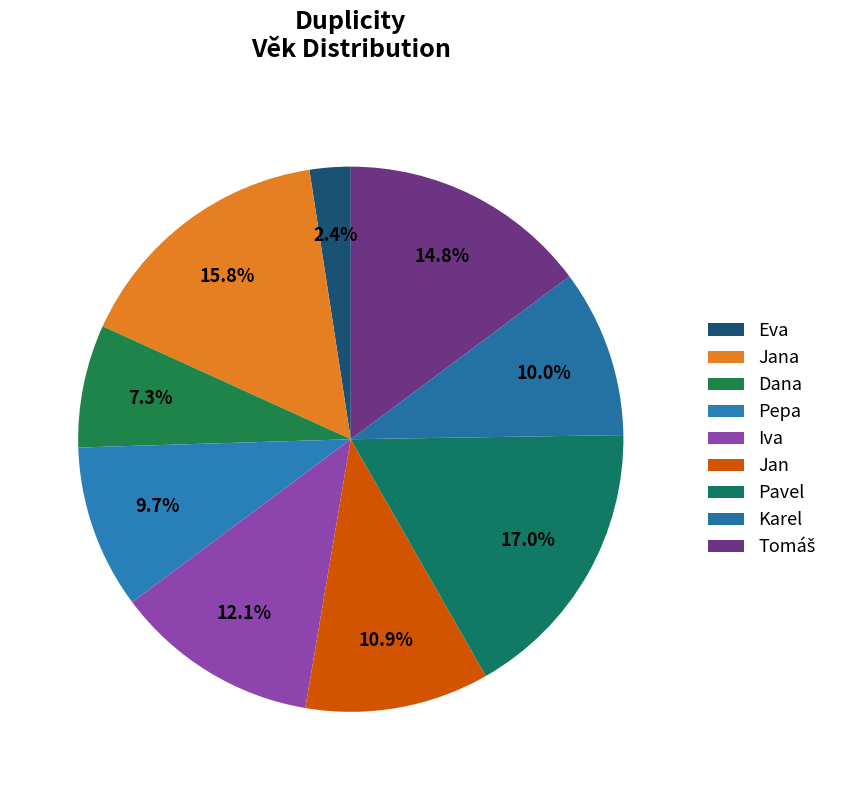

What percentage is the Jana slice, to the nearest percent?

16%